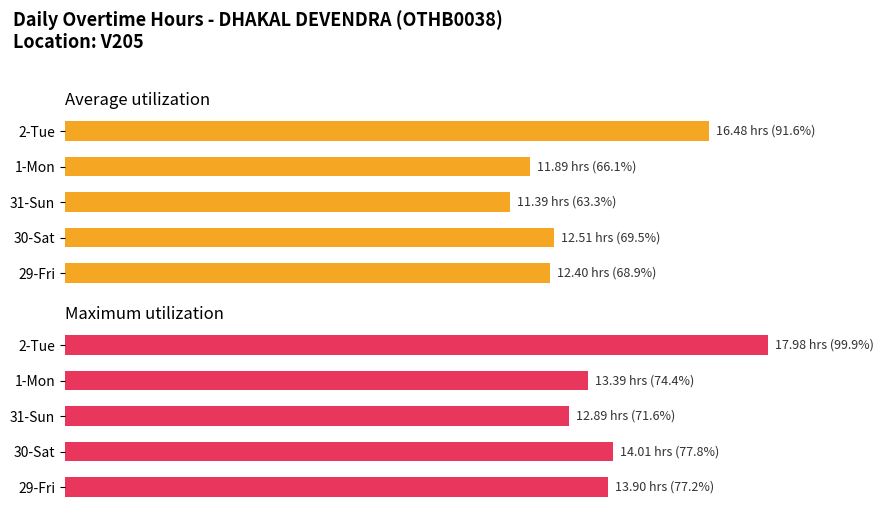

What is the difference between the highest and lowest values at 30-Sat?

8.3